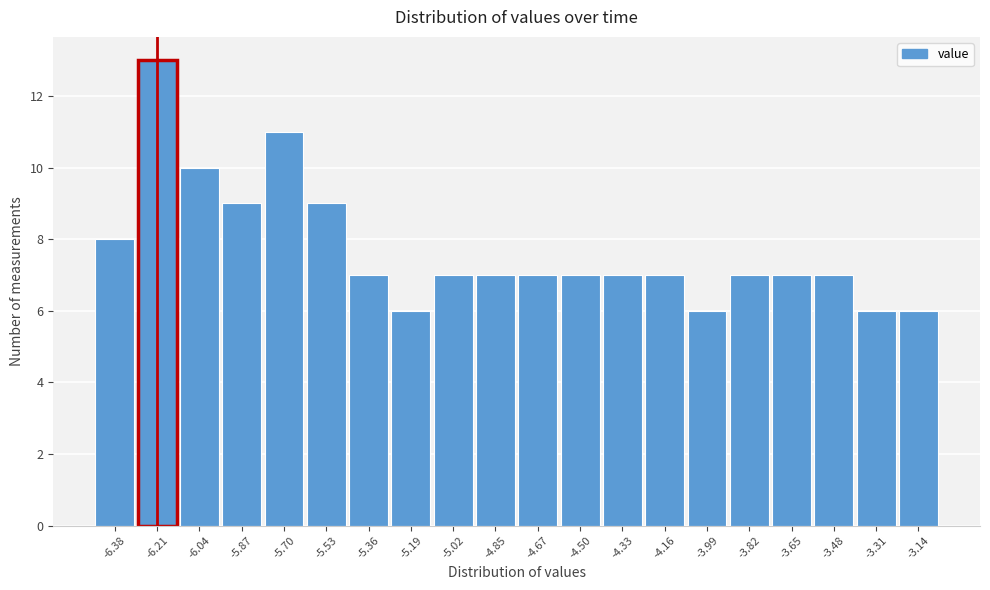

Over which range of the x-axis is the bar tallest?

-6.30 to -6.12